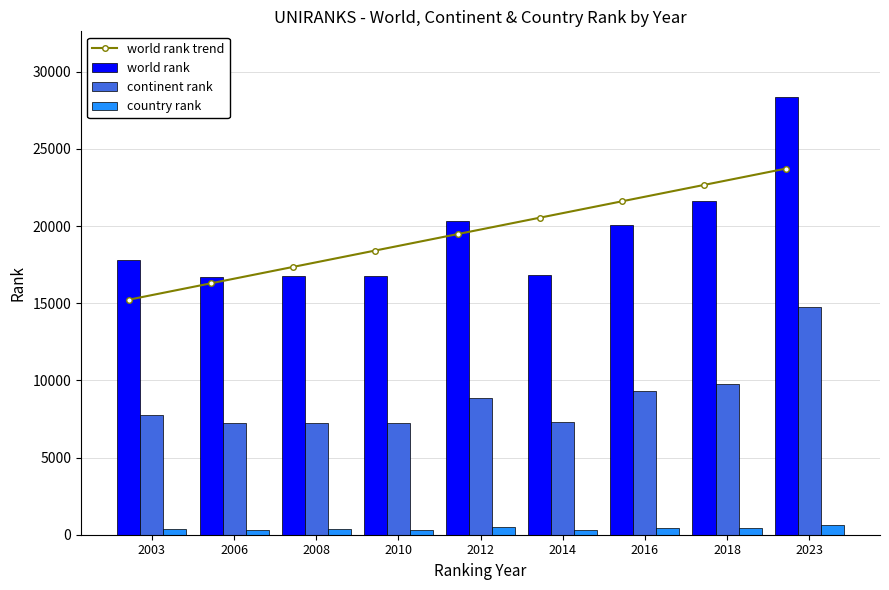

At which label is world rank trend closest to 19477?

2012